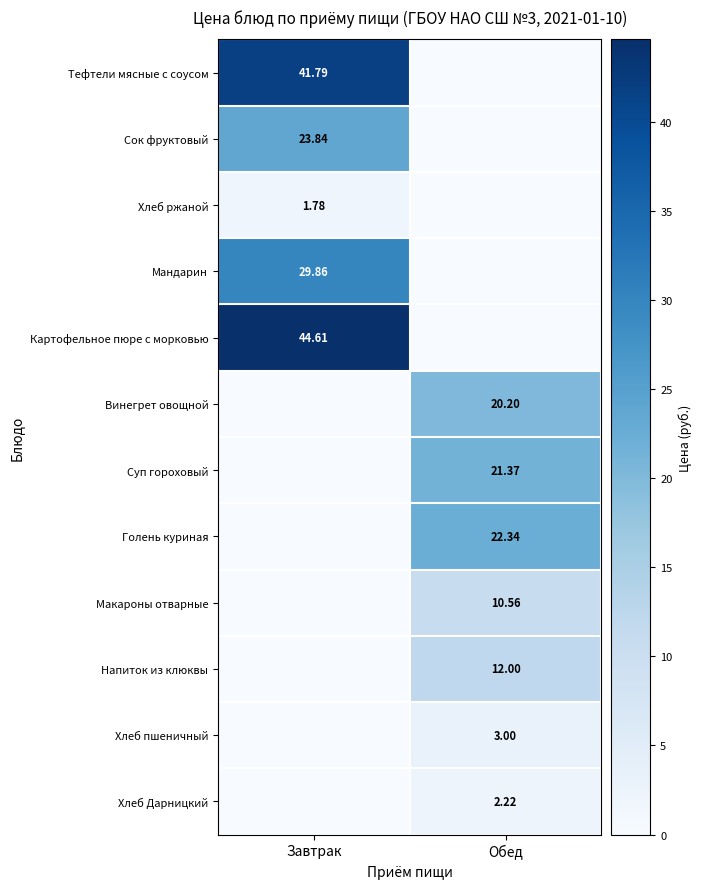

Is the value of Хлеб пшеничный at Обед greater than the value of Напиток из клюквы at Обед?

No